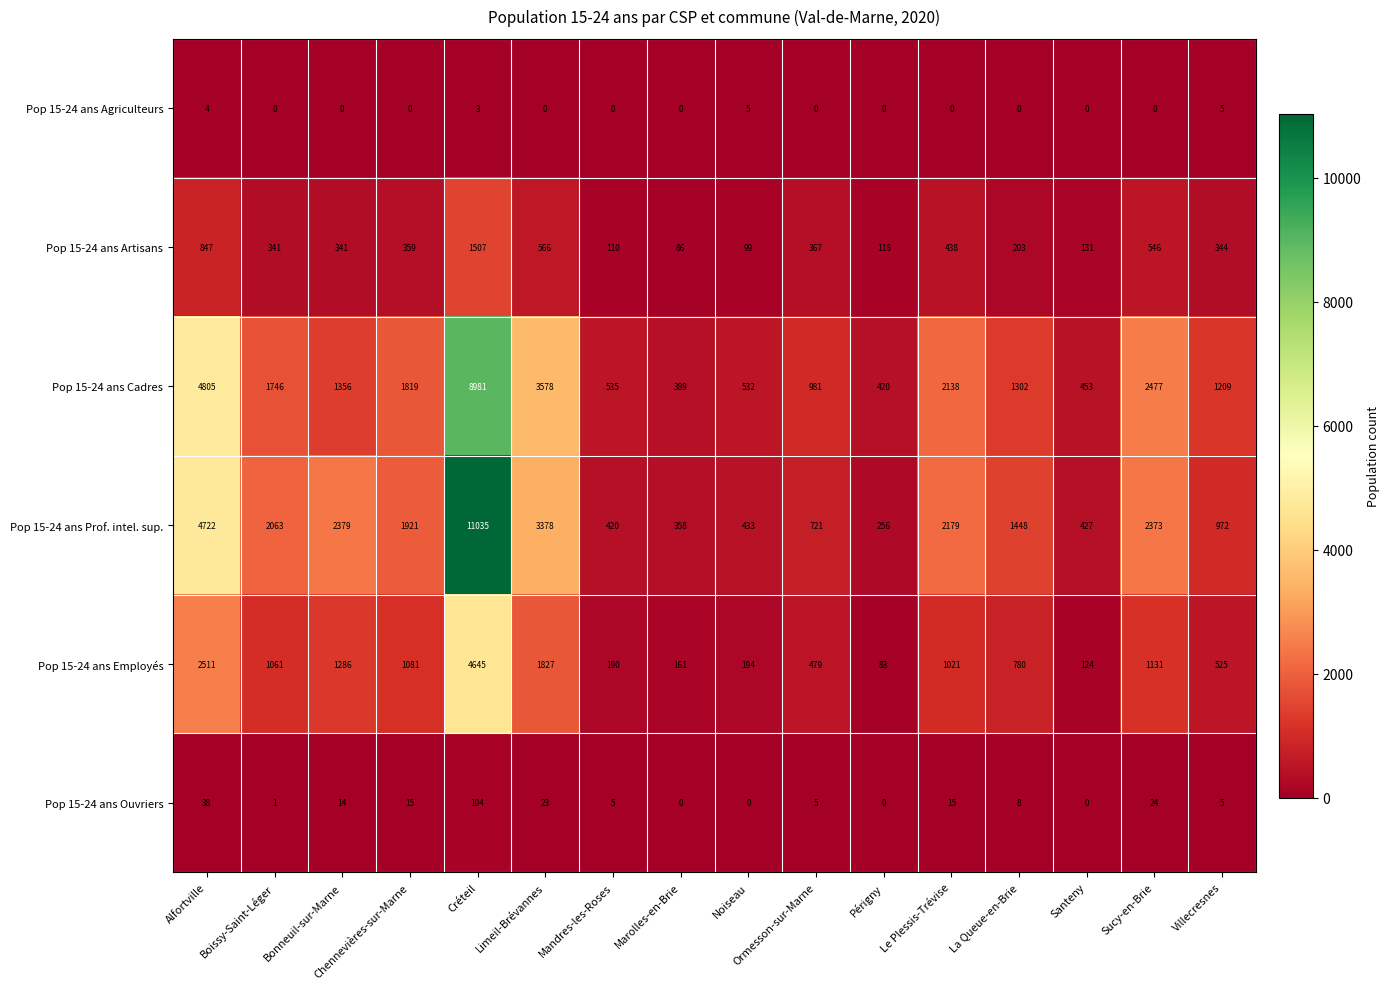

Count the number of categories in the chart.

16